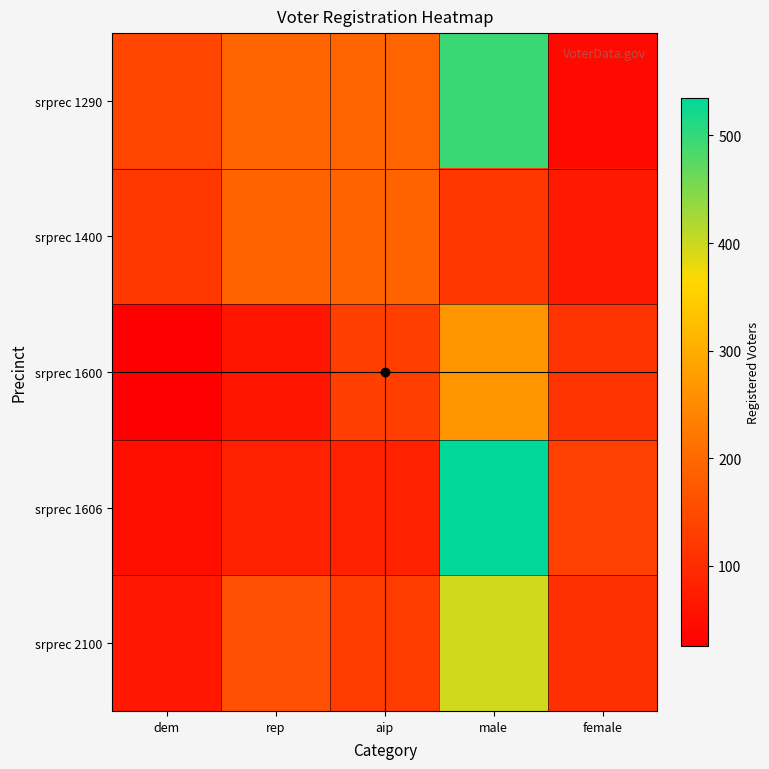

At which category is the sum across all series the highest?

male